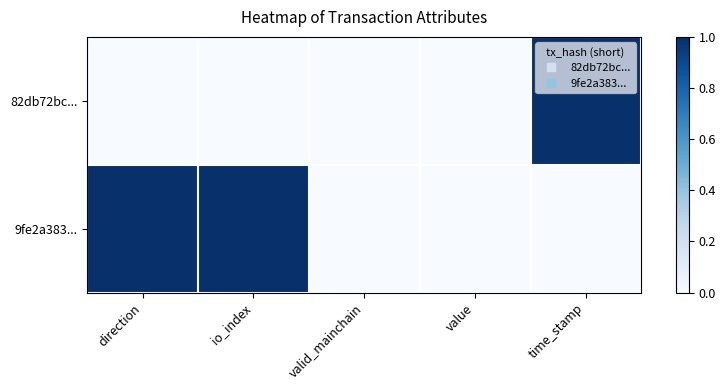

At how many categories does at least one series exceed 0?

3